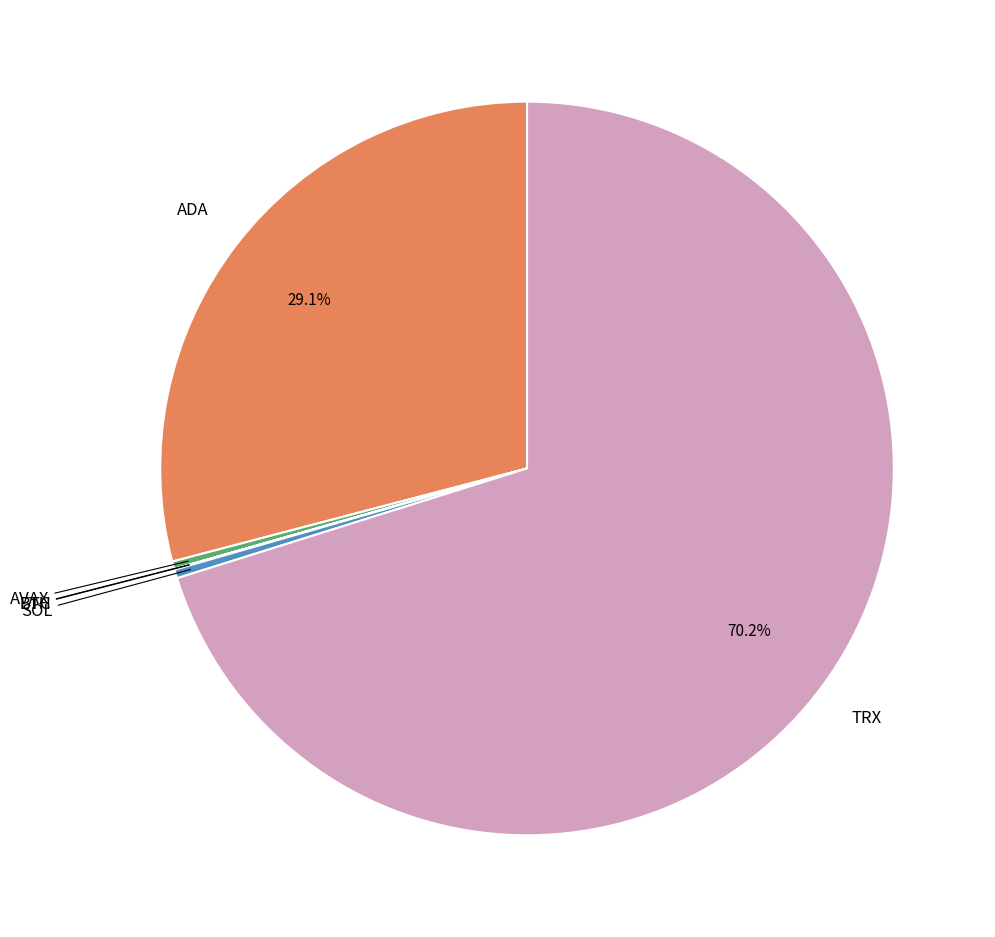

Is there any slice that represents more than half of the pie?

Yes